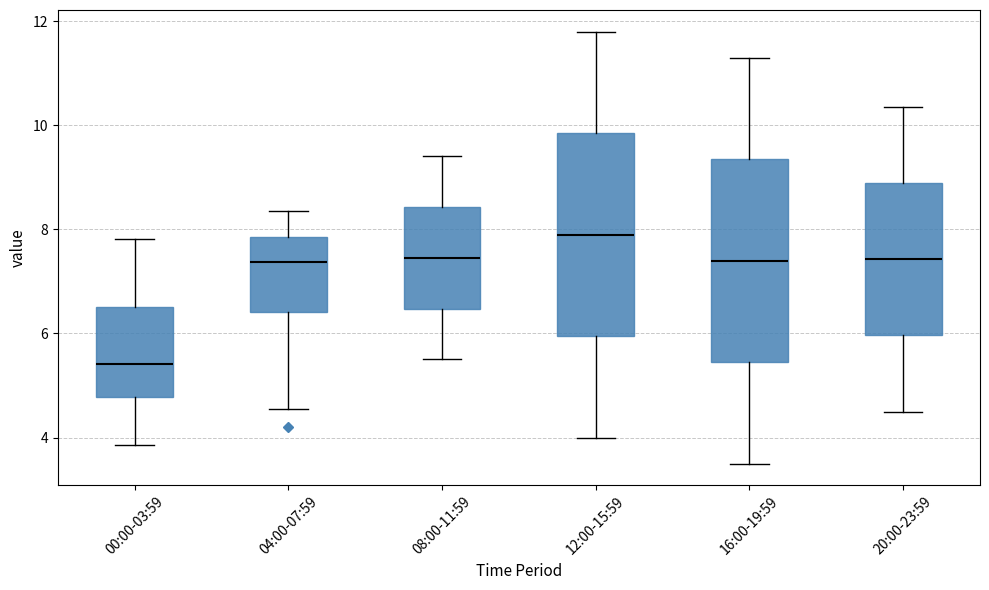

Which box has the lowest median line?

00:00-03:59